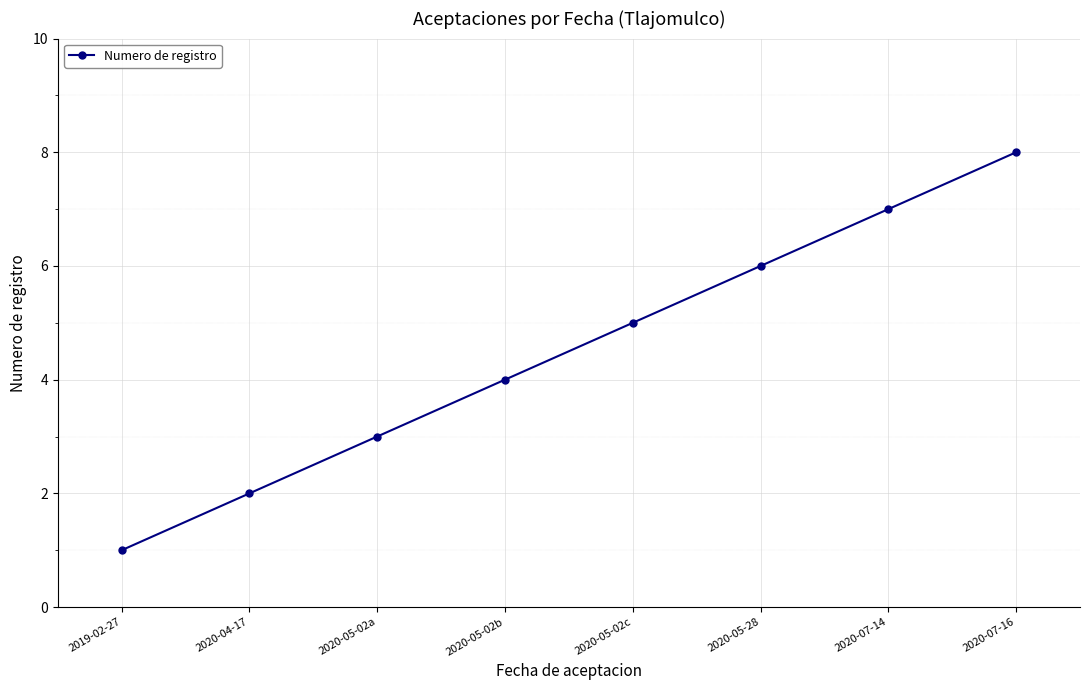

What is the change in value from 2020-04-17 to 2020-05-02a?

+1